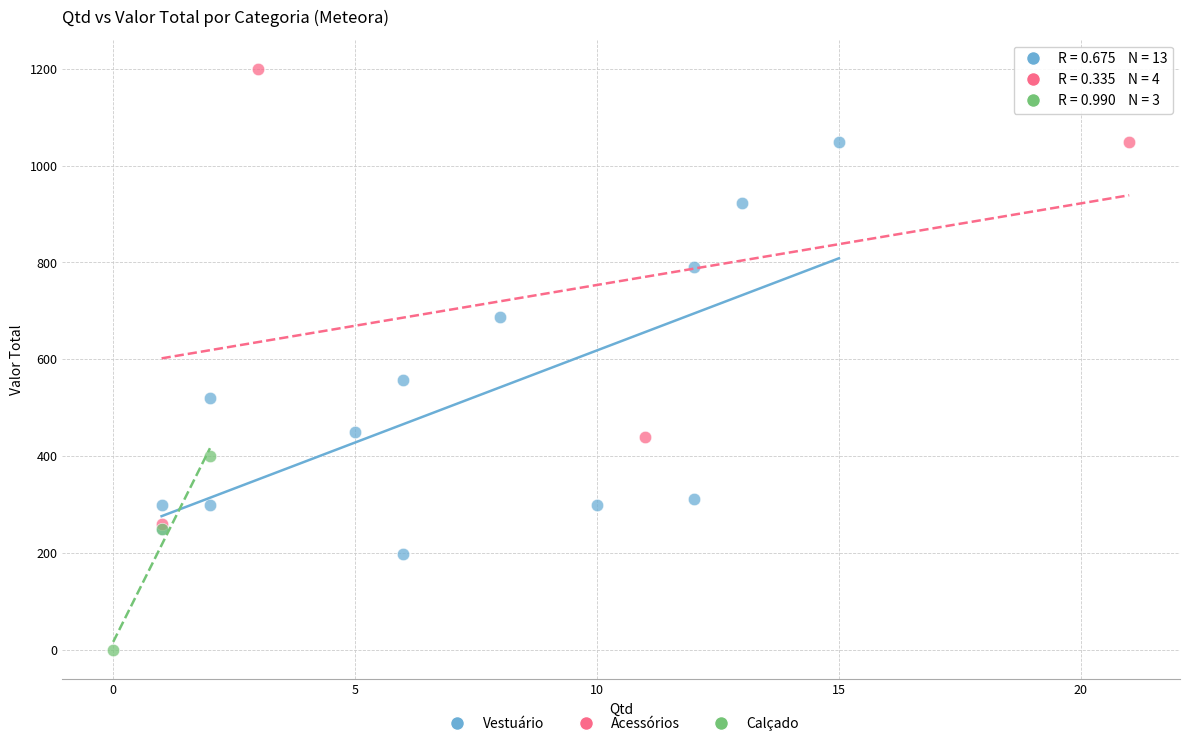

Which series reaches the minimum Y coordinate?

Calçado